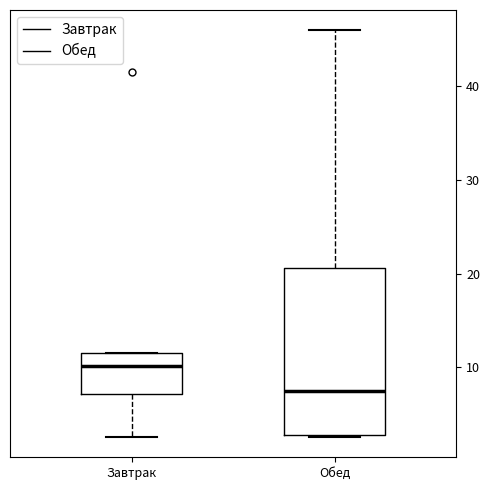

Reading left to right, transcribe this box plot: for each box, give where its median line is, the range the box spans, and where its two whiskers end, as read against the y-axis. The values are not printed on the chart, so give them approximately, as read against the axis.

Завтрак: median 10, box 7 to 11, whiskers 3 to 11
Обед: median 7, box 3 to 21, whiskers 3 to 46